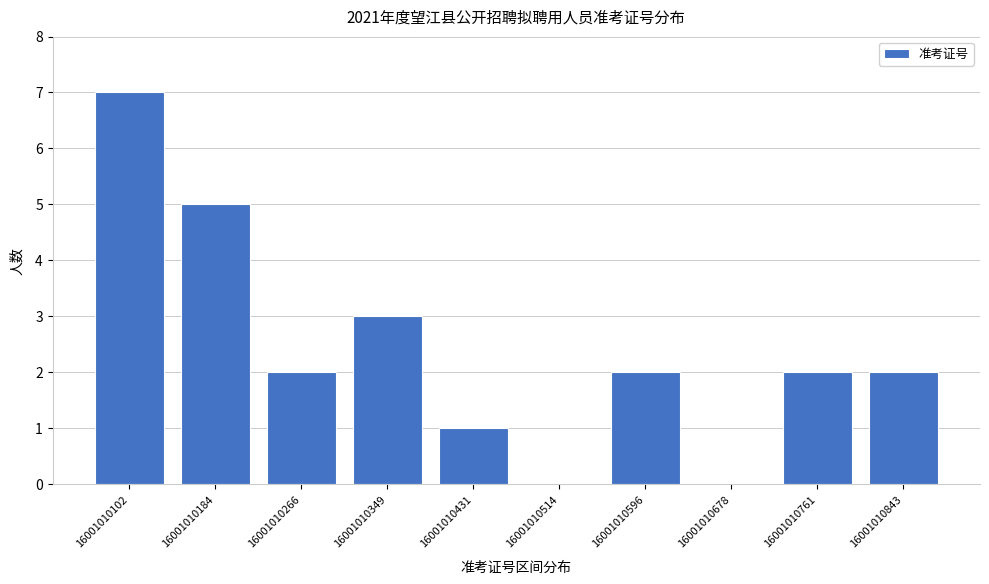

Reading left to right, transcribe all the data shown in this chart.

16001010102=7	16001010184=5	16001010266=2	16001010349=3	16001010431=1	16001010514=0	16001010596=2	16001010678=0	16001010761=2	16001010843=2